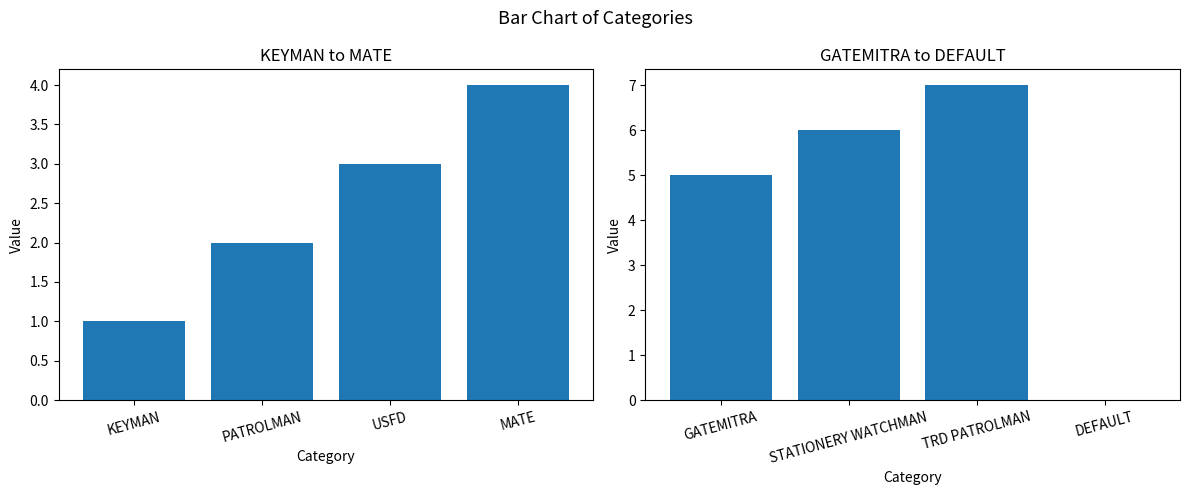

What position from the right is PATROLMAN?

3